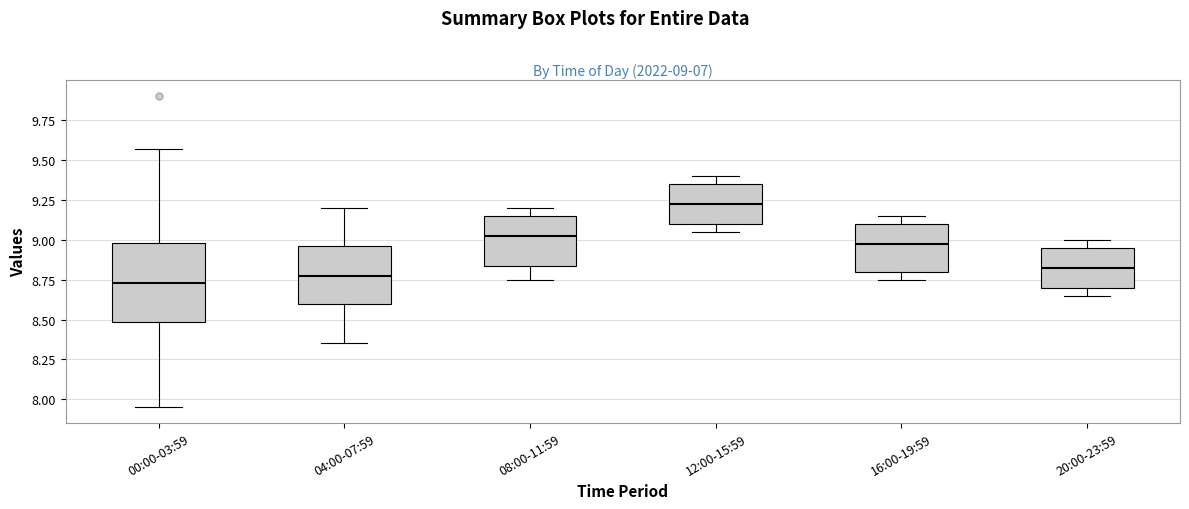

Which box is the tallest, from its lower edge to its upper edge?

00:00-03:59